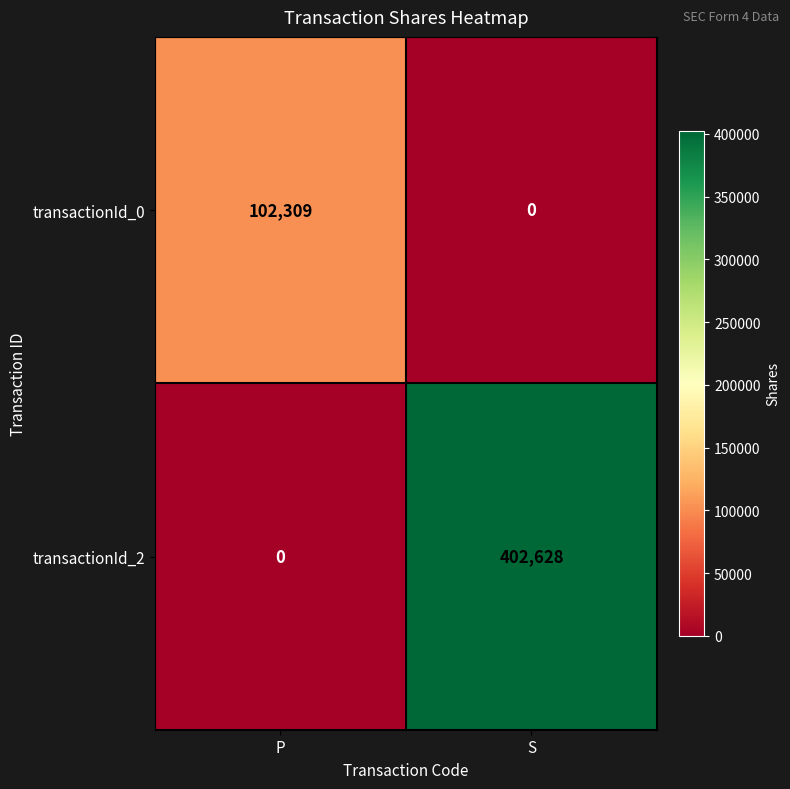

How many distinct data groups are displayed?

2